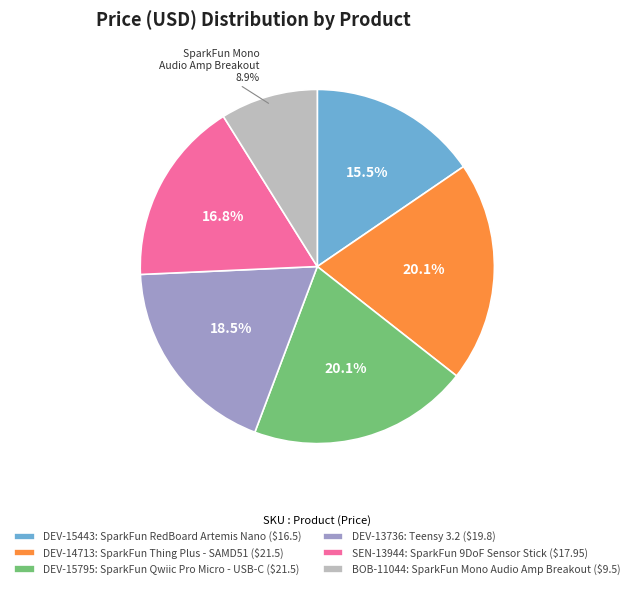

What percentage is NOT represented by BOB-11044: SparkFun Mono Audio Amp Breakout ($9.5)?

91.1%